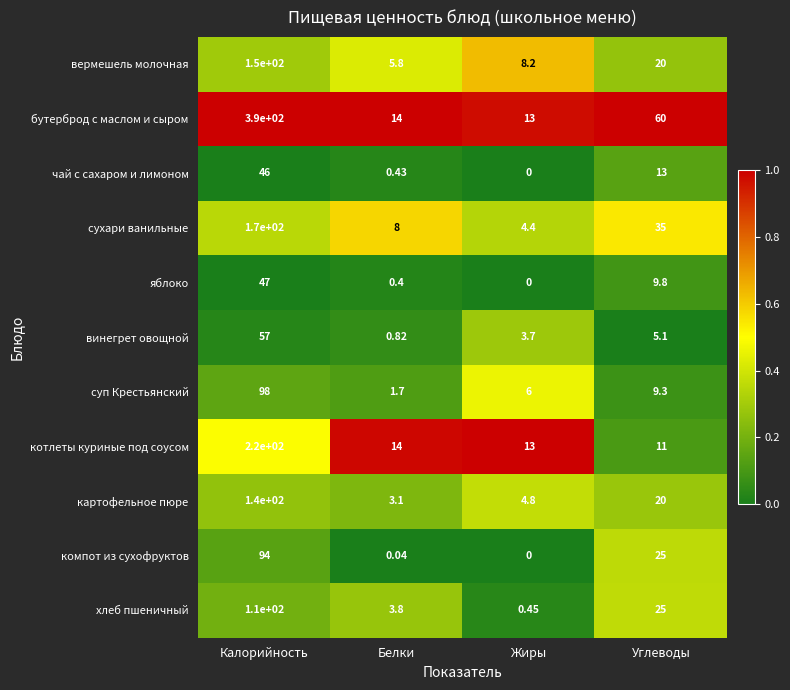

Which series has the largest total across all categories?

бутерброд с маслом и сыром